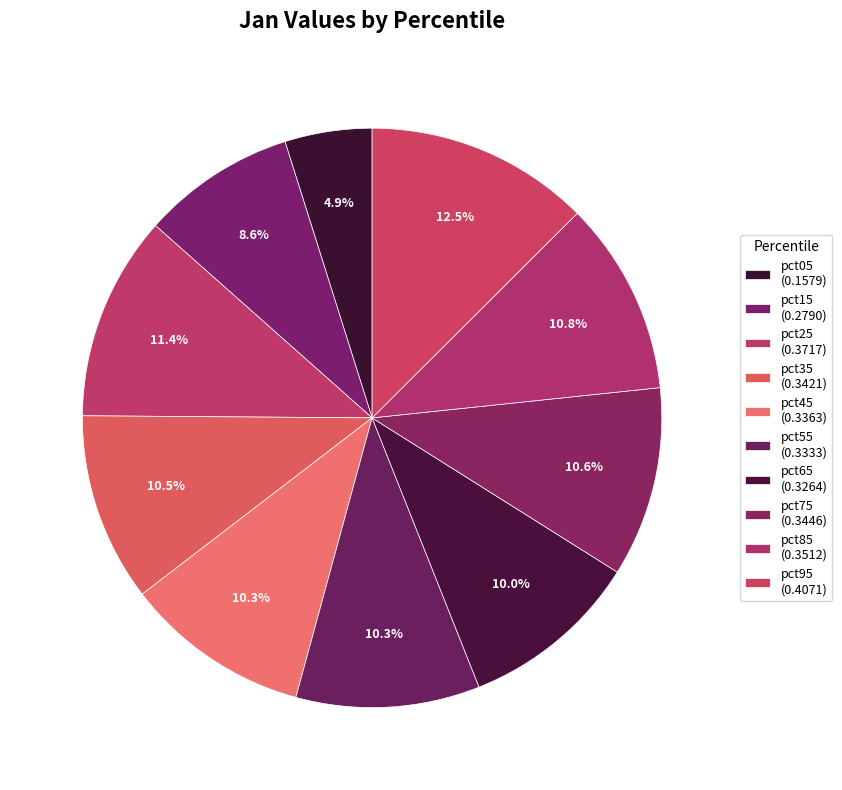

How many slices are in this pie chart?

10